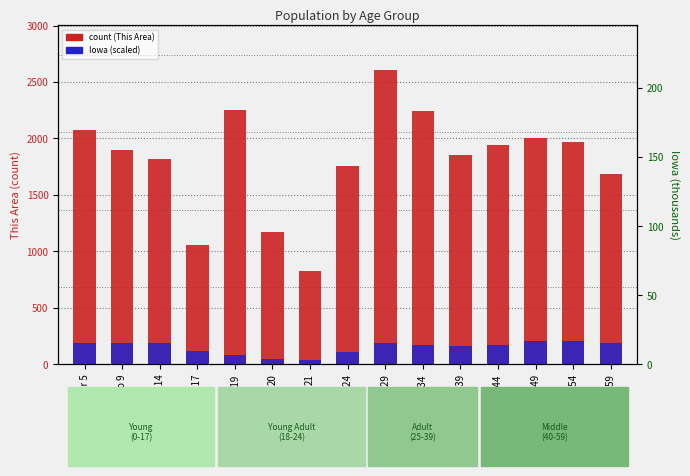

What is the label of the 2nd bar from the right?

50-54